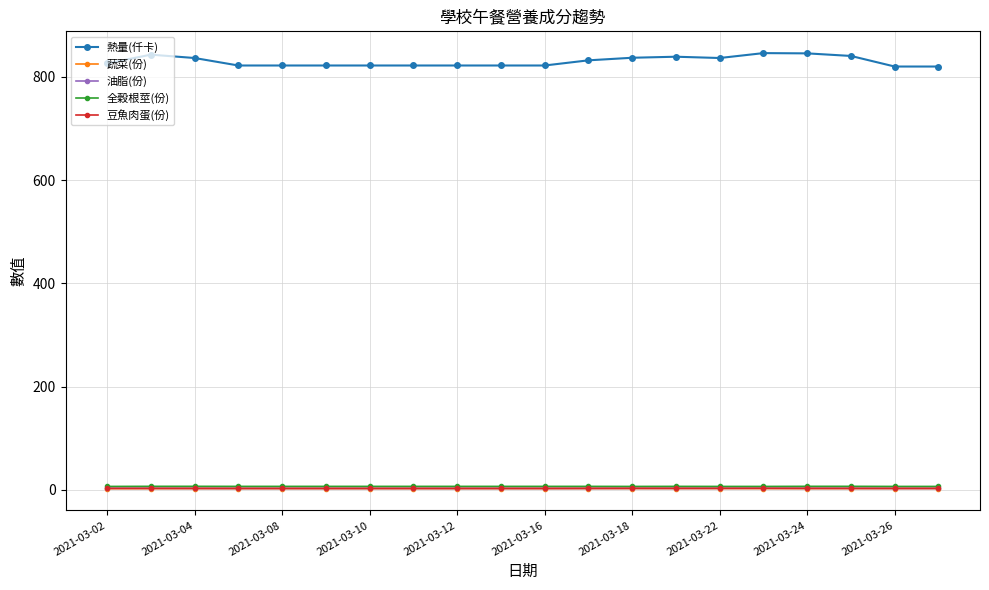

True or false: 熱量(仟卡) and 全穀根莖(份) intersect in this chart.

False